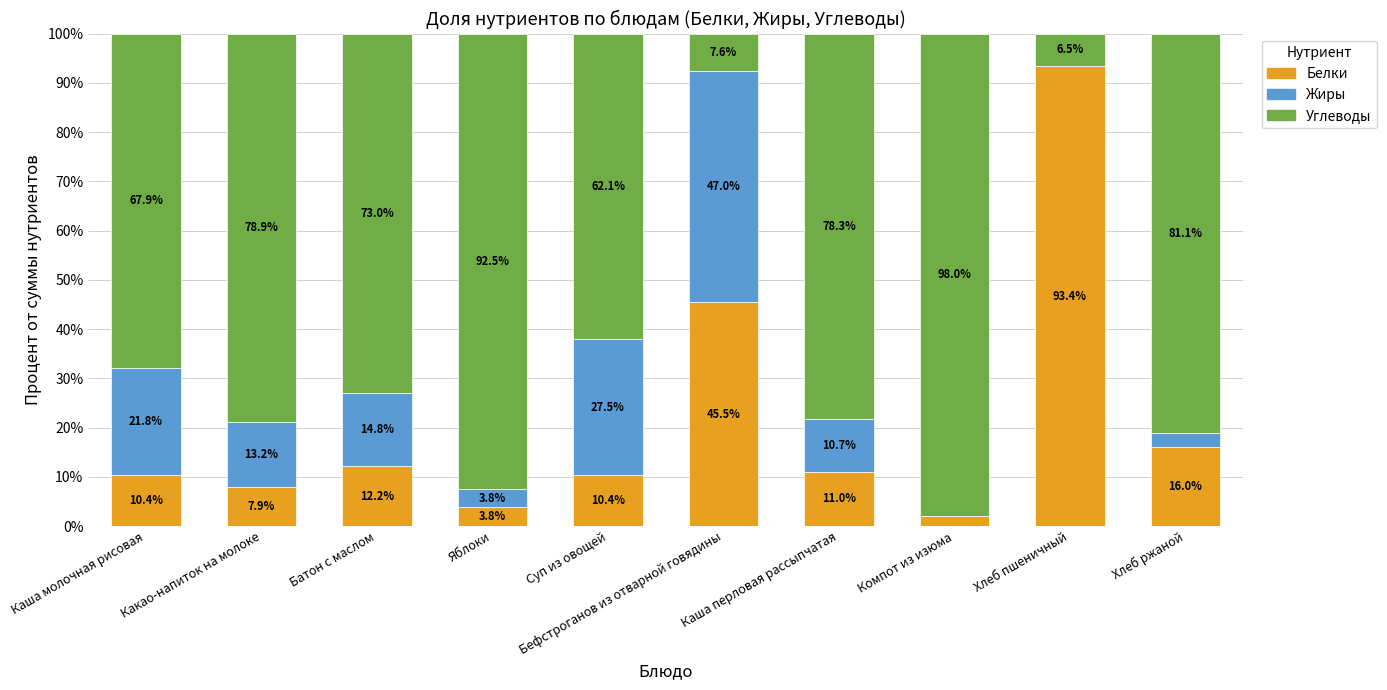

What is the approximate value of Белки at Хлеб пшеничный?

93.4